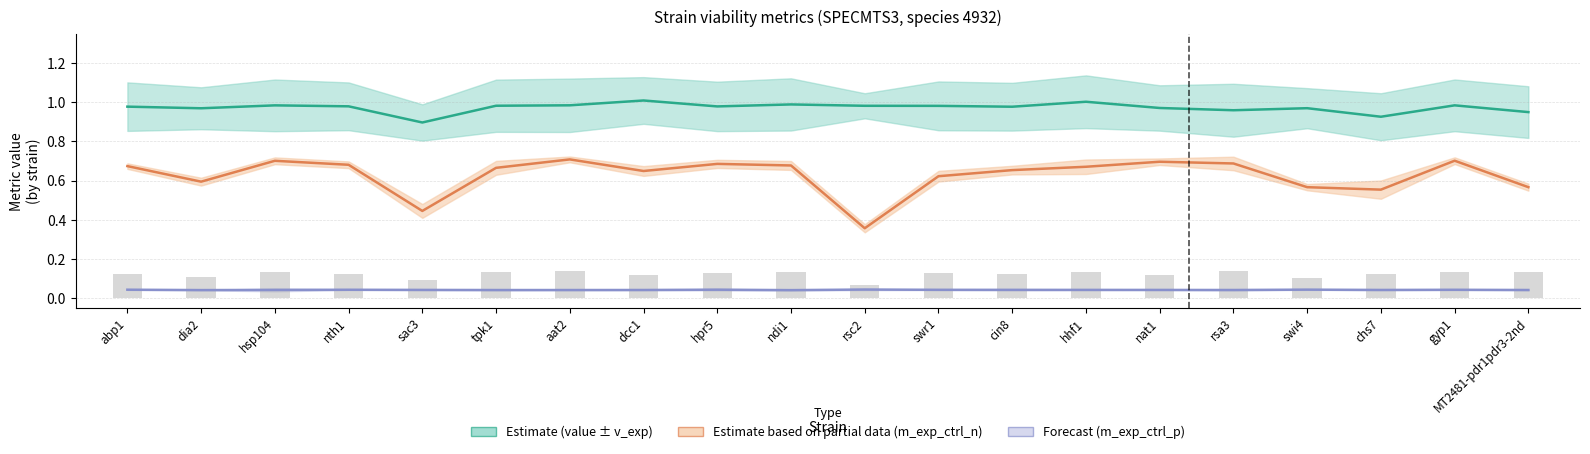

What is the highest value of the m_exp_ctrl_n (central) series?

0.7